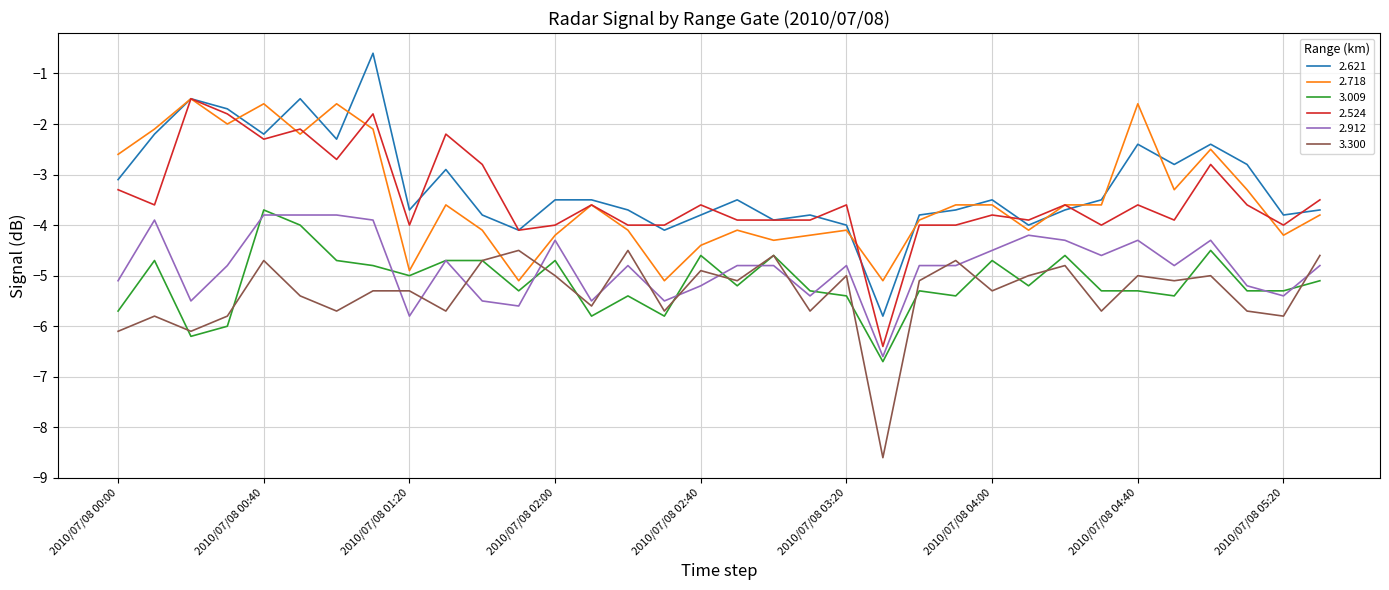

True or false: 2.524 and 2.912 intersect in this chart.

False